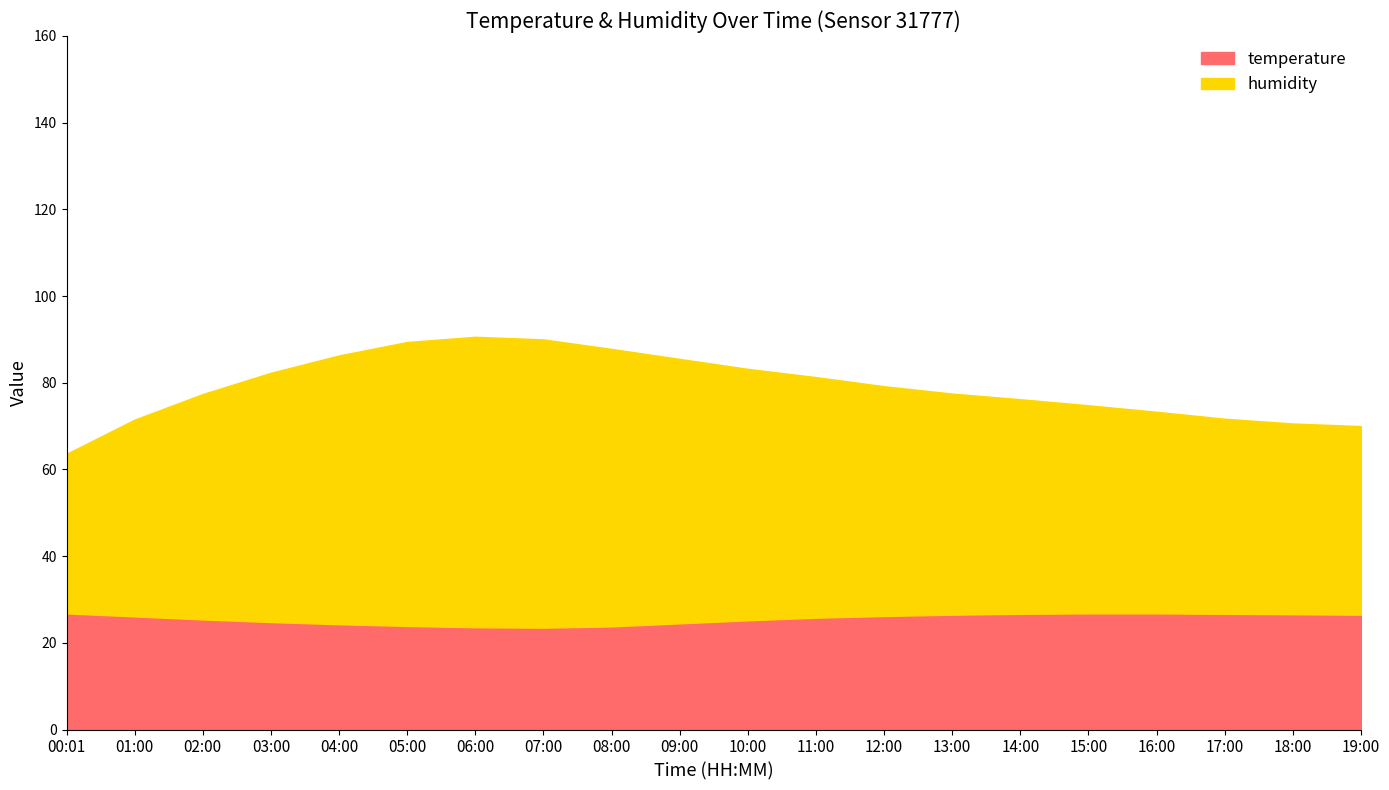

Reading left to right, extract all data points from this chart.

humidity: 36.8	45.4	52.0	57.5	62.0	65.5	67.0	66.5	64.0	61.0	58.0	55.5	53.0	51.0	49.5	48.0	46.5	45.0	44.0	43.5
temperature: 26.8	26.1	25.4	24.8	24.3	23.9	23.6	23.5	23.8	24.5	25.2	25.8	26.2	26.5	26.7	26.8	26.8	26.7	26.6	26.5